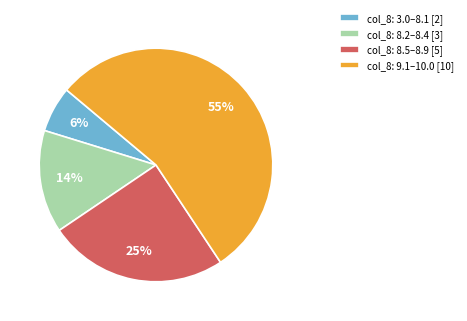

Rank the categories by value from highest to lowest.

col_8: 9.1–10.0 [10], col_8: 8.5–8.9 [5], col_8: 8.2–8.4 [3], col_8: 3.0–8.1 [2]